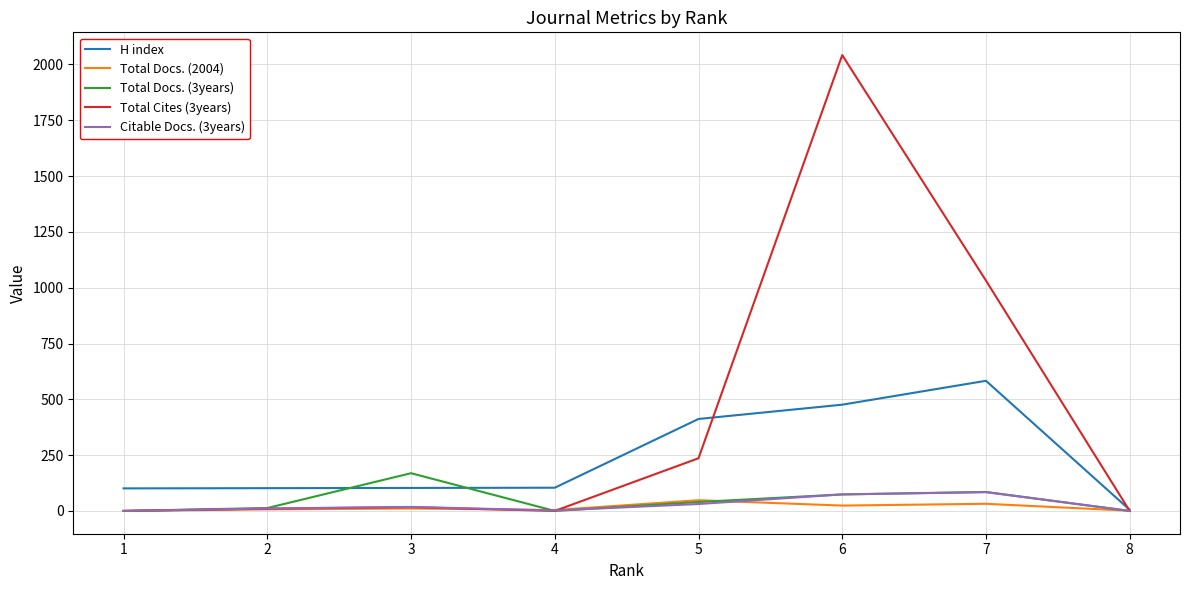

Which series has the largest range (max minus min)?

Total Cites (3years)